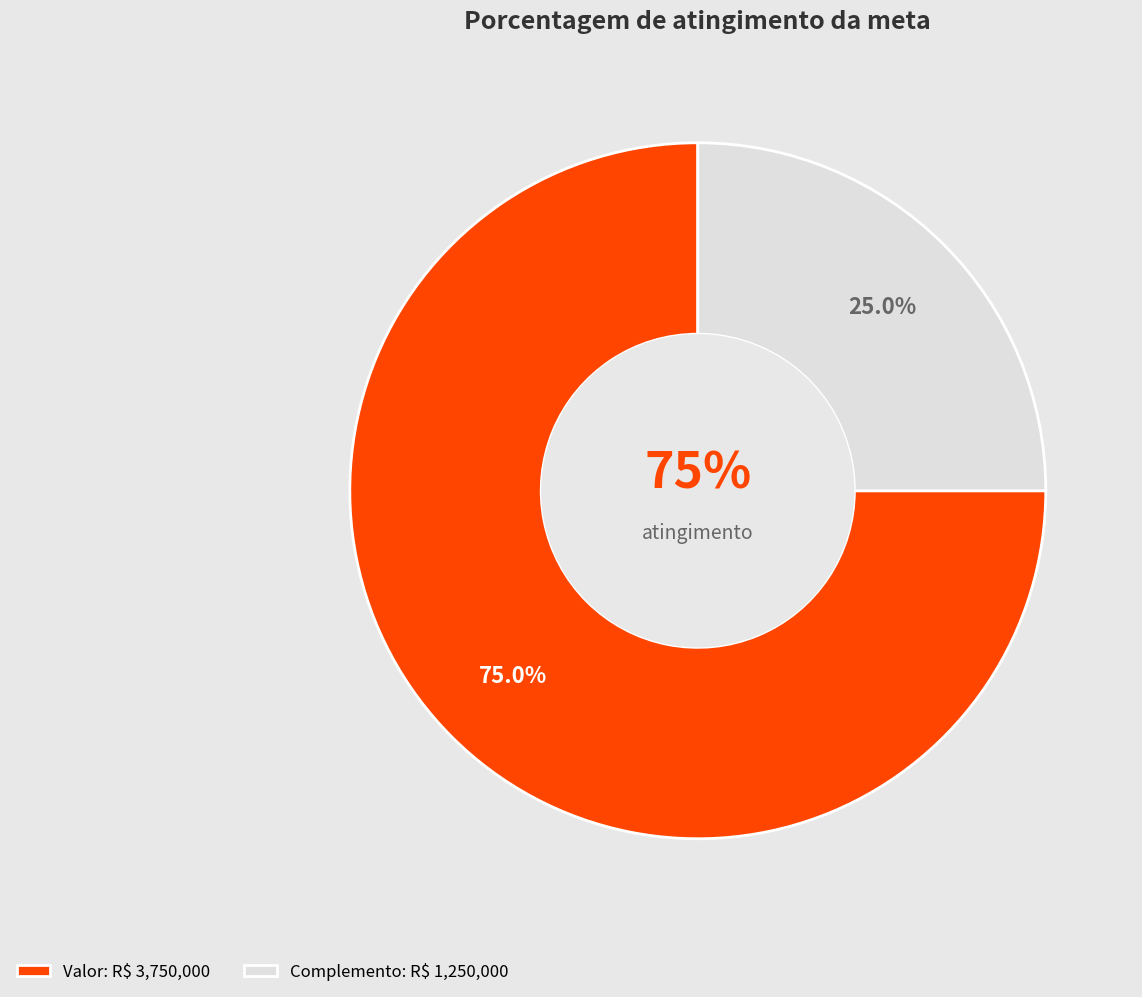

Between Valor and Complemento, which is larger?

Valor